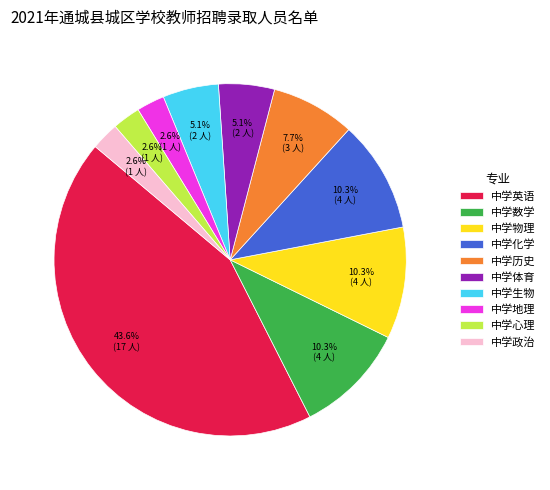

Is 中学物理 the majority of the pie?

No